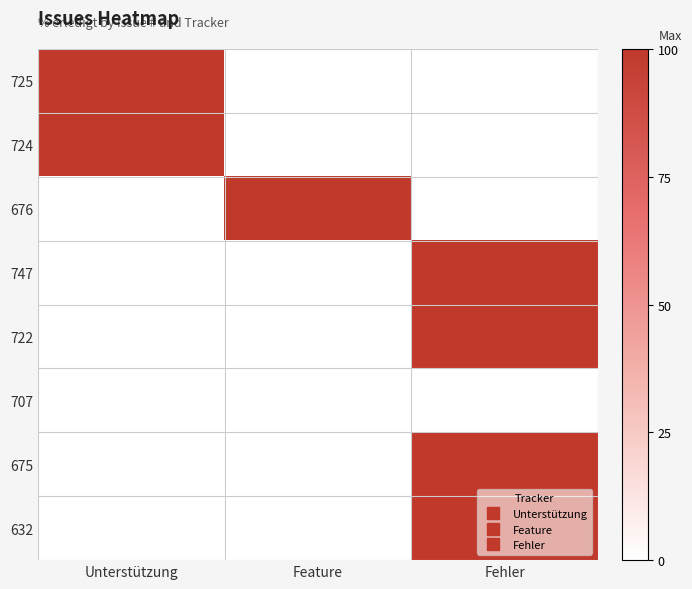

At how many categories does at least one series exceed 54?

3